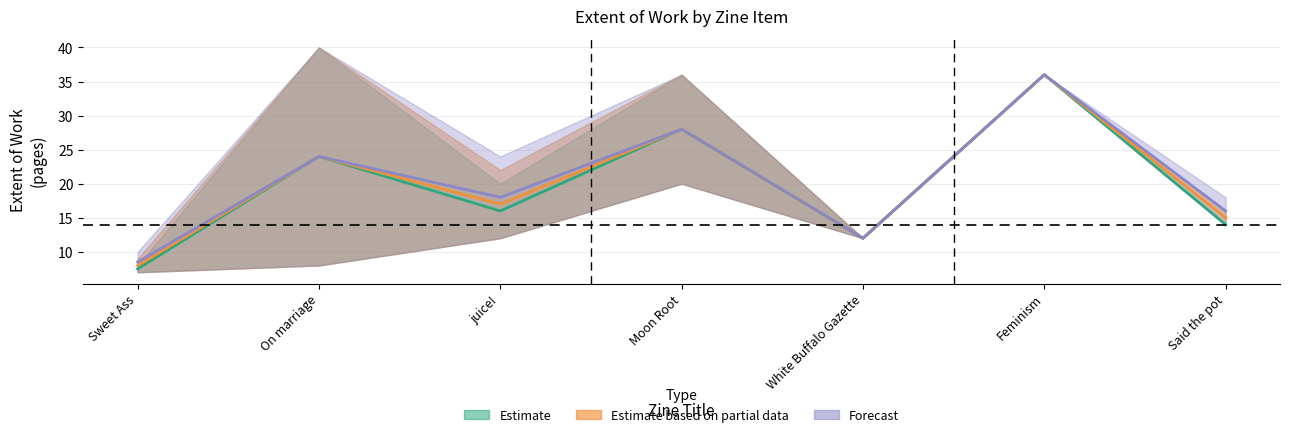

Is it true that upper_estimate equals 19 at White Buffalo Gazette?

False